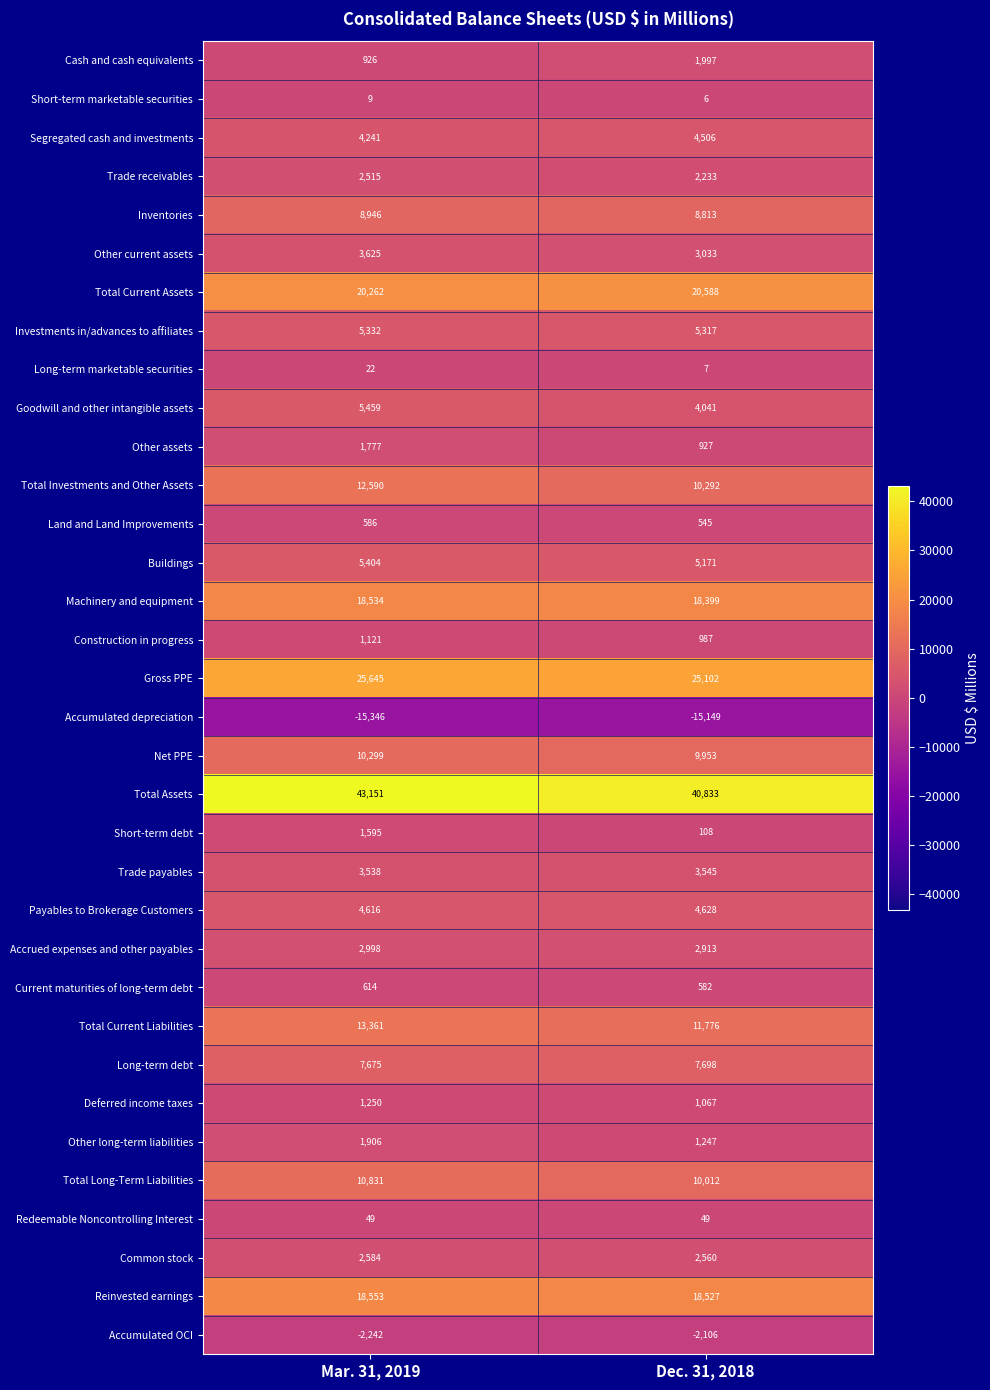

Which category has the highest value in the Total Long-Term Liabilities series?

Mar. 31, 2019